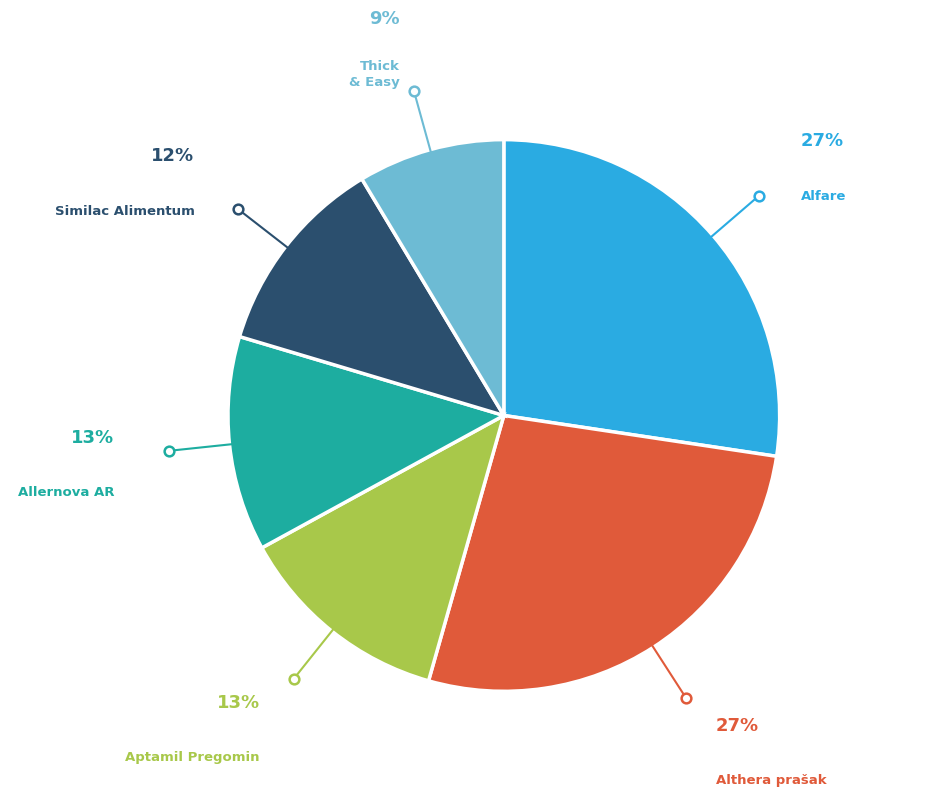

Does any single category account for the majority?

No